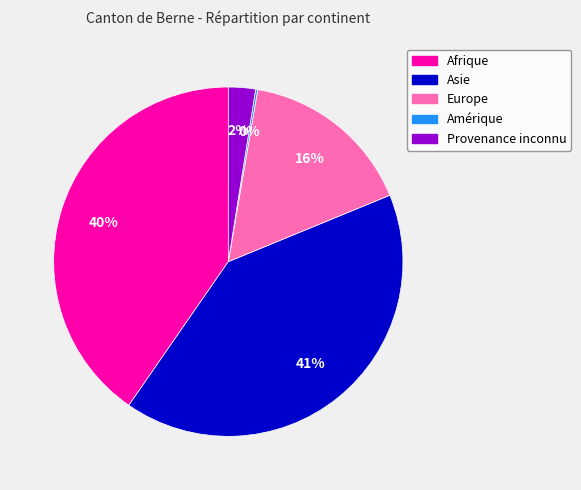

True or false: Provenance inconnu accounts for 2% of the total.

True